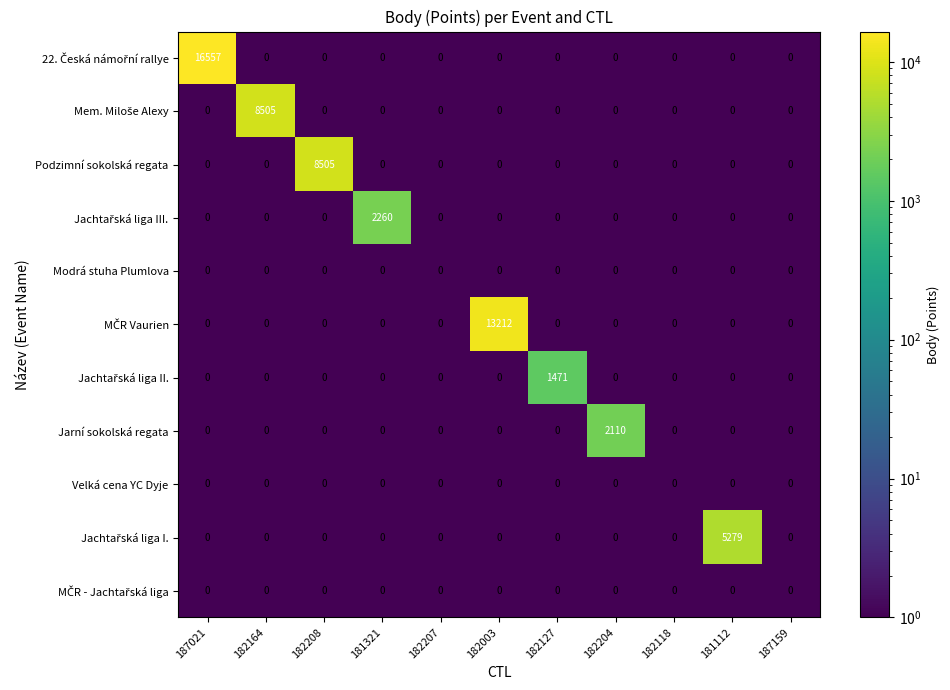

What is the total value across all series at 181321?

2260